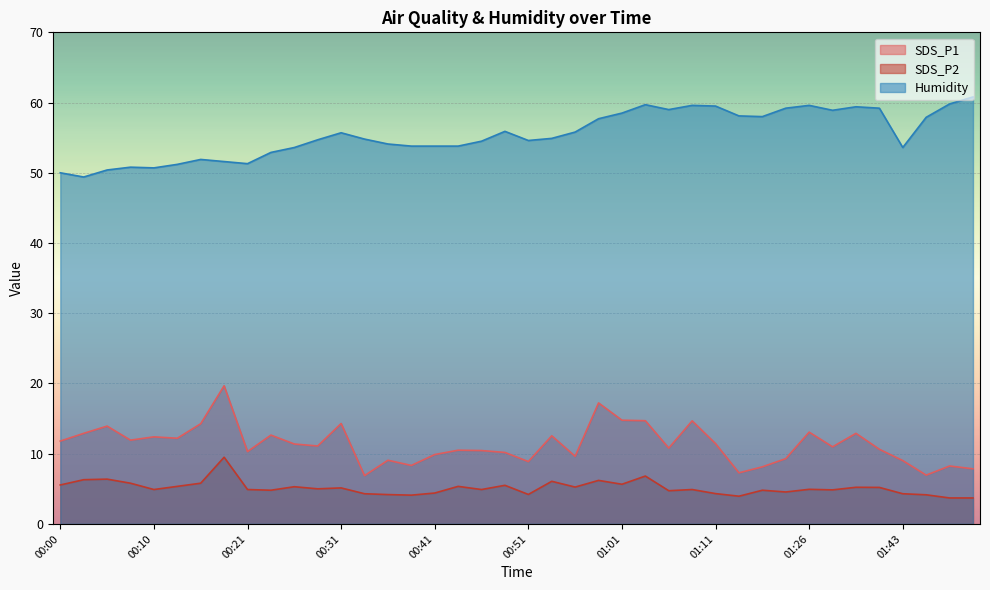

At how many categories does at least one series exceed 34?

40